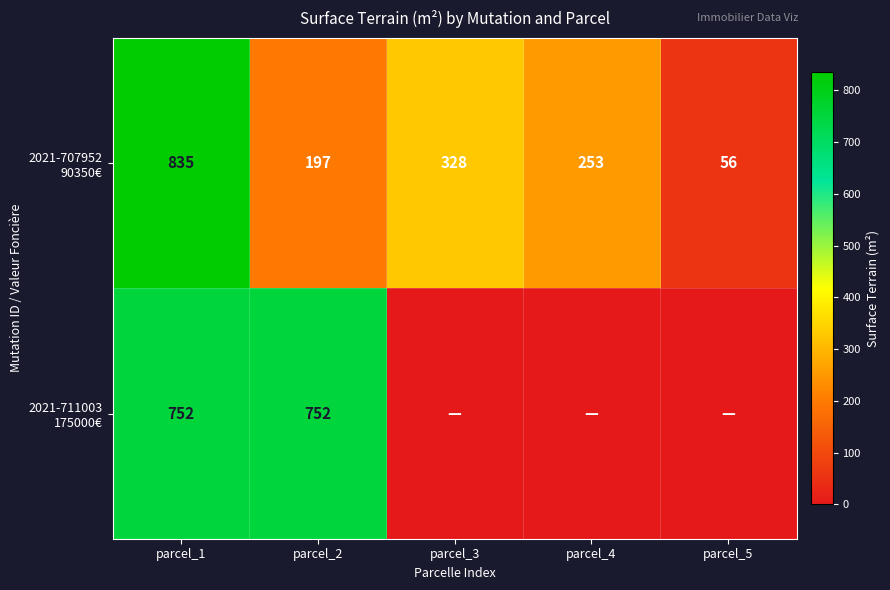

List the labels in order of 2021-707952 90350€ value, largest first.

parcel_1, parcel_3, parcel_4, parcel_2, parcel_5